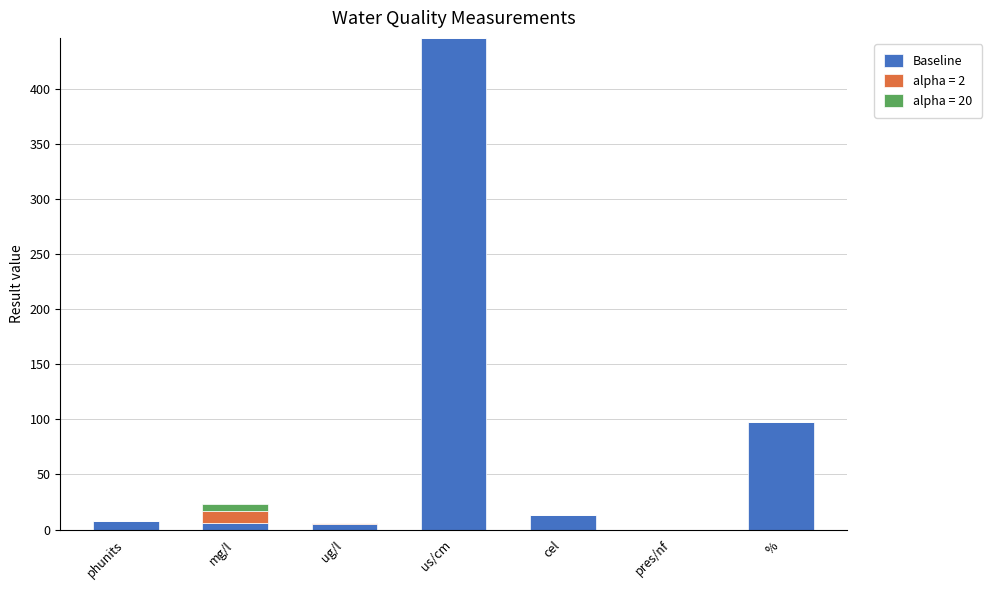

At which label is Baseline closest to 223?

%